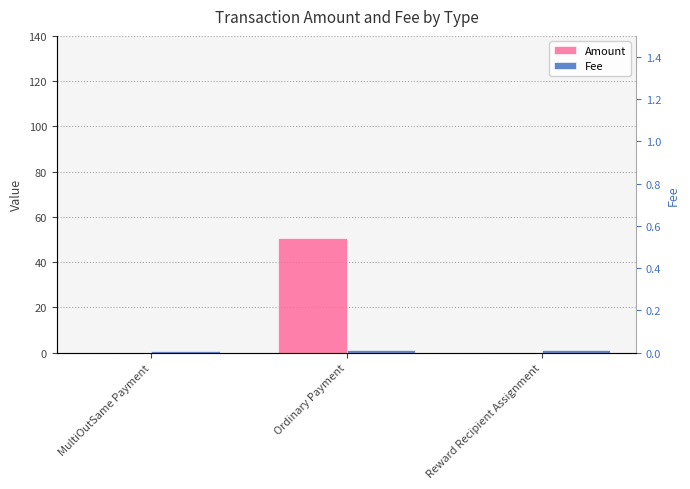

What are all the series names shown in the legend?

Amount, Fee